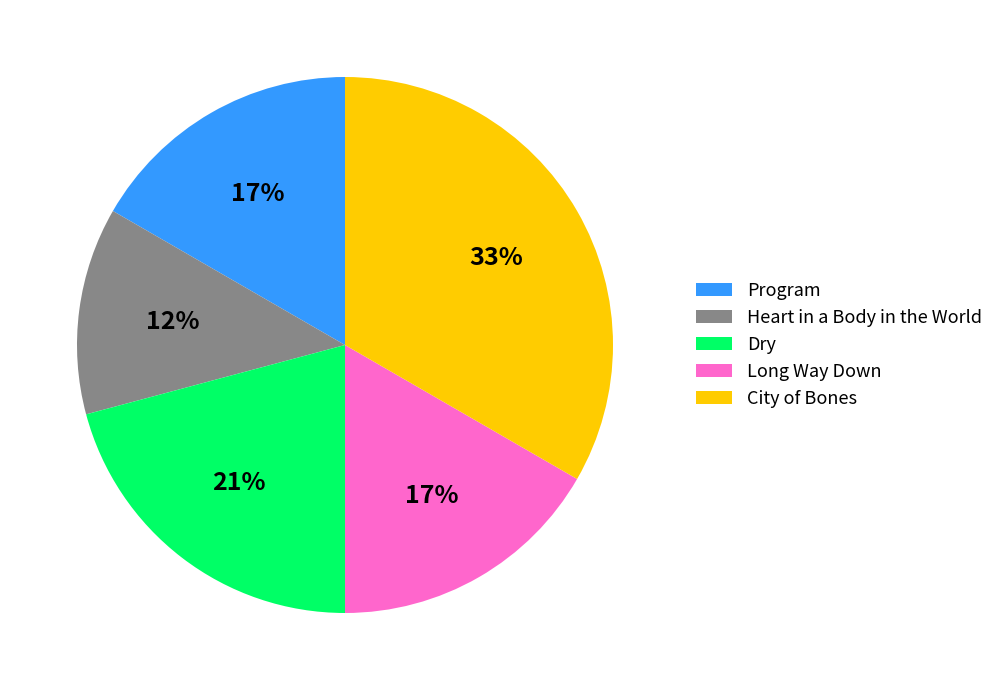

Is it true that Long Way Down is 17% of the pie?

True